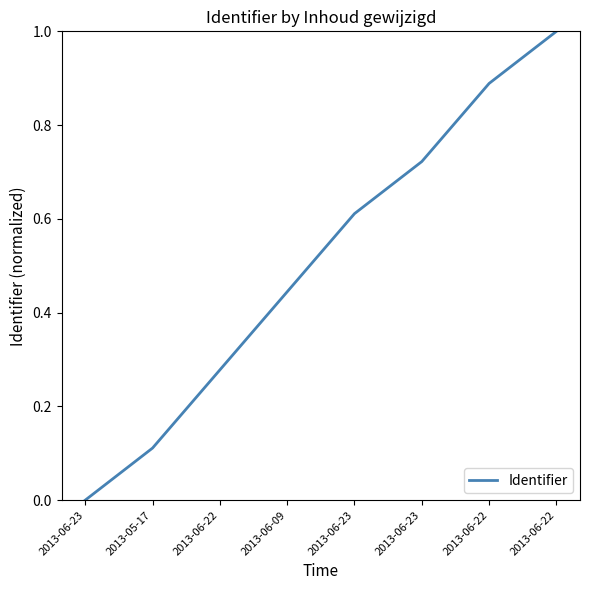

How many lines are shown in the chart?

1